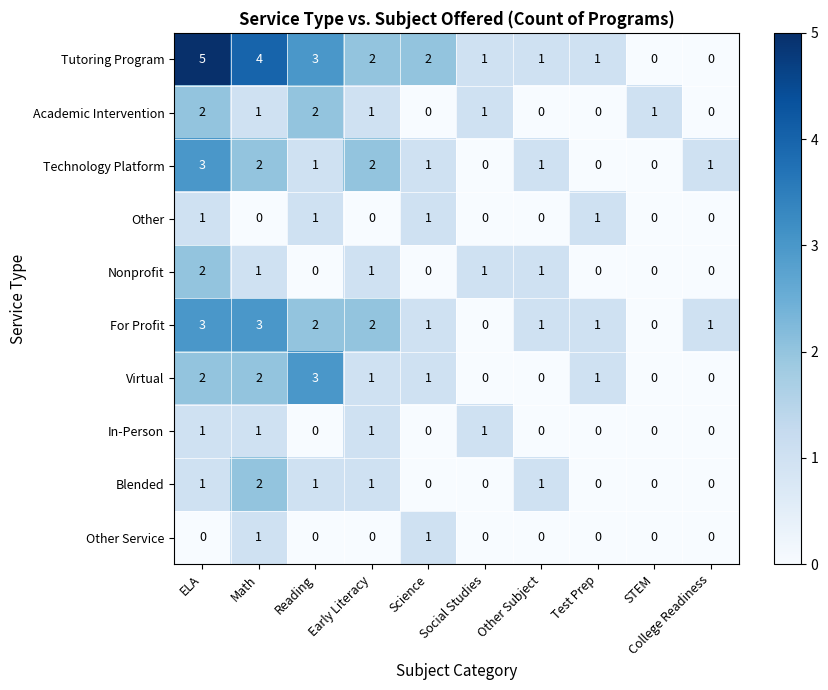

Which series has the largest range (max minus min)?

Tutoring Program